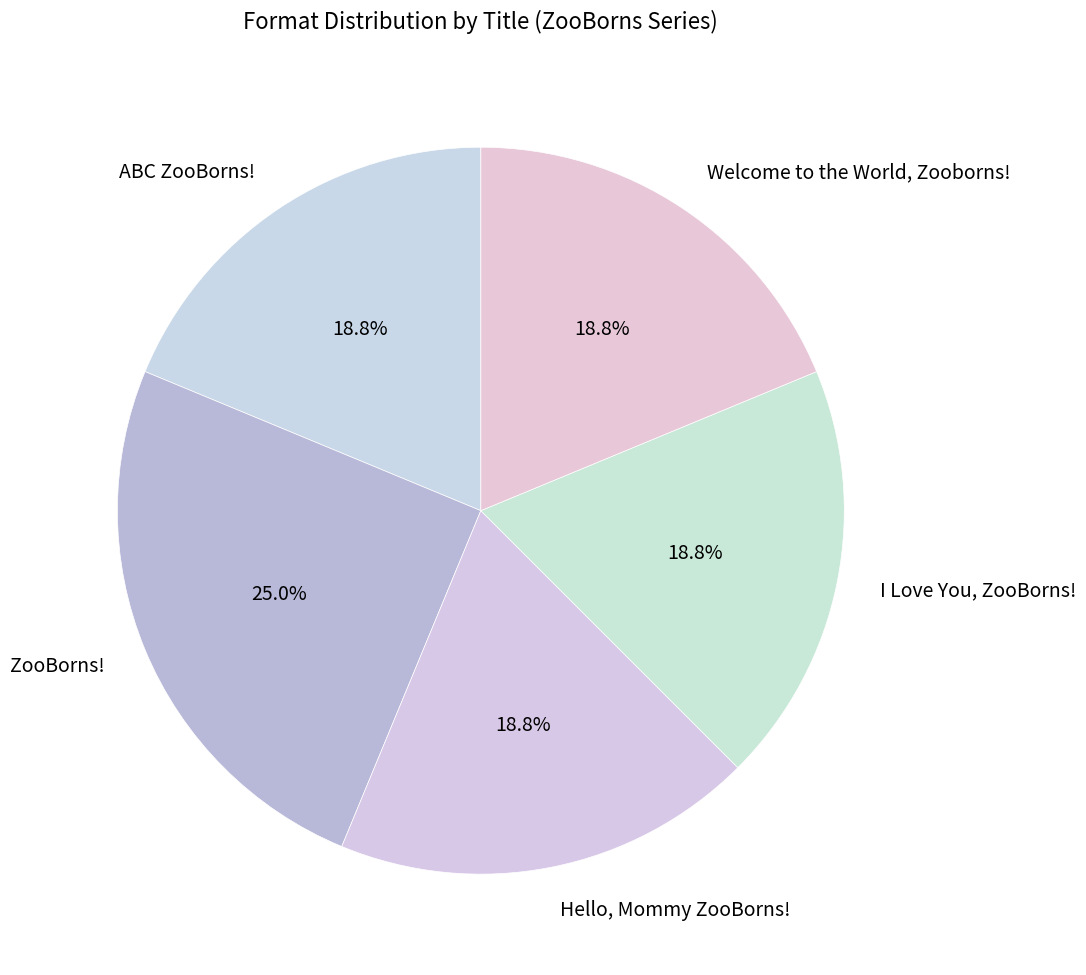

What percentage do ABC ZooBorns! and I Love You, ZooBorns! together represent?

37.5%